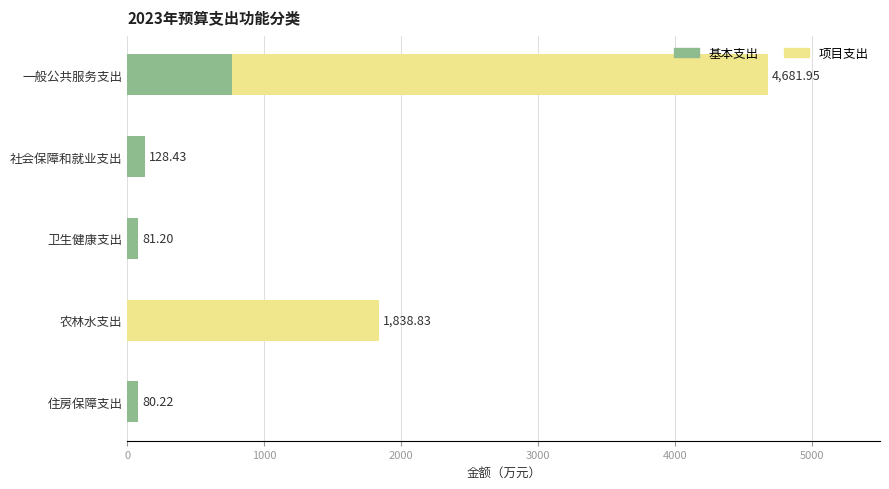

At which category is the sum across all series the highest?

一般公共服务支出